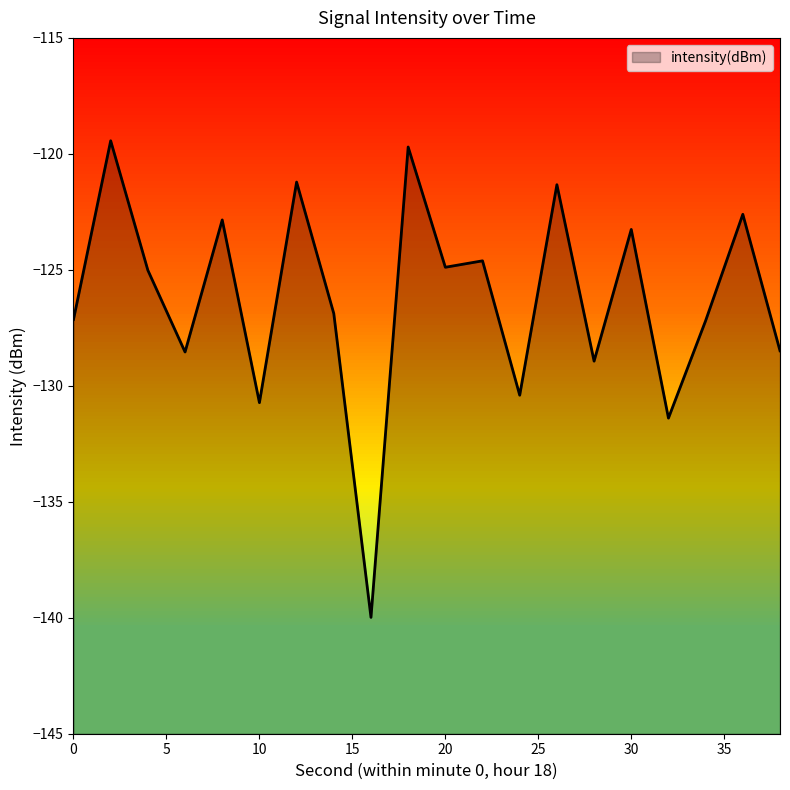

What is the highest value of the intensity(dBm) series?

-119.4